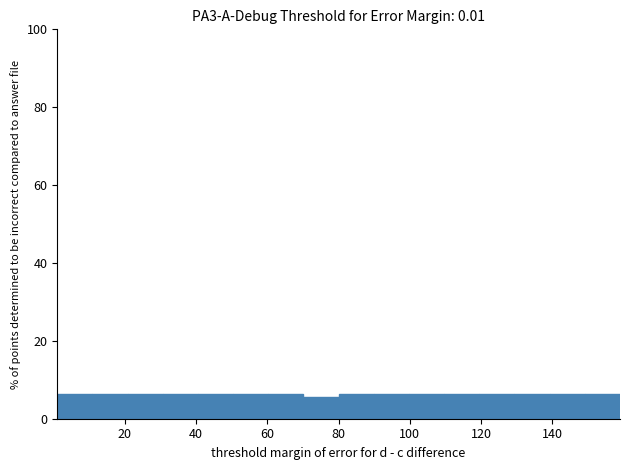

Reading left to right, list every bar in this chart as the range it spans on the x-axis followed by its height. Neither the bar edges nor the heights are printed on the chart, so give them approximately, as read against the axes.

2 to 10: 6
10 to 20: 6
20 to 30: 6
30 to 40: 6
40 to 50: 6
50 to 60: 6
60 to 70: 6
70 to 80: 6
80 to 90: 6
90 to 100: 6
100 to 110: 6
110 to 120: 6
120 to 130: 6
130 to 140: 6
140 to 150: 6
150 to 160: 6